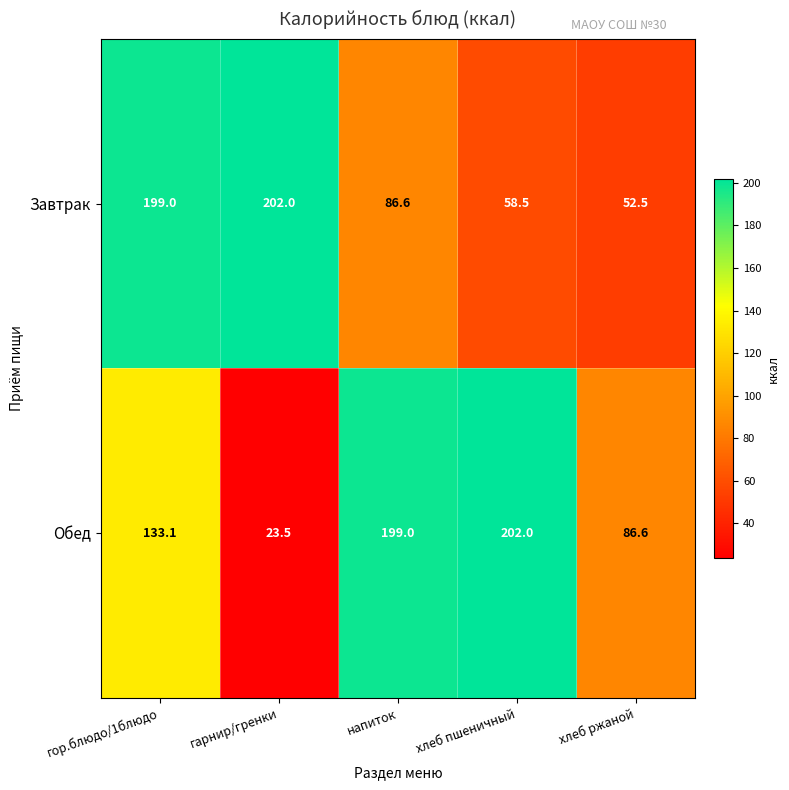

Which series has the largest total across all categories?

Обед